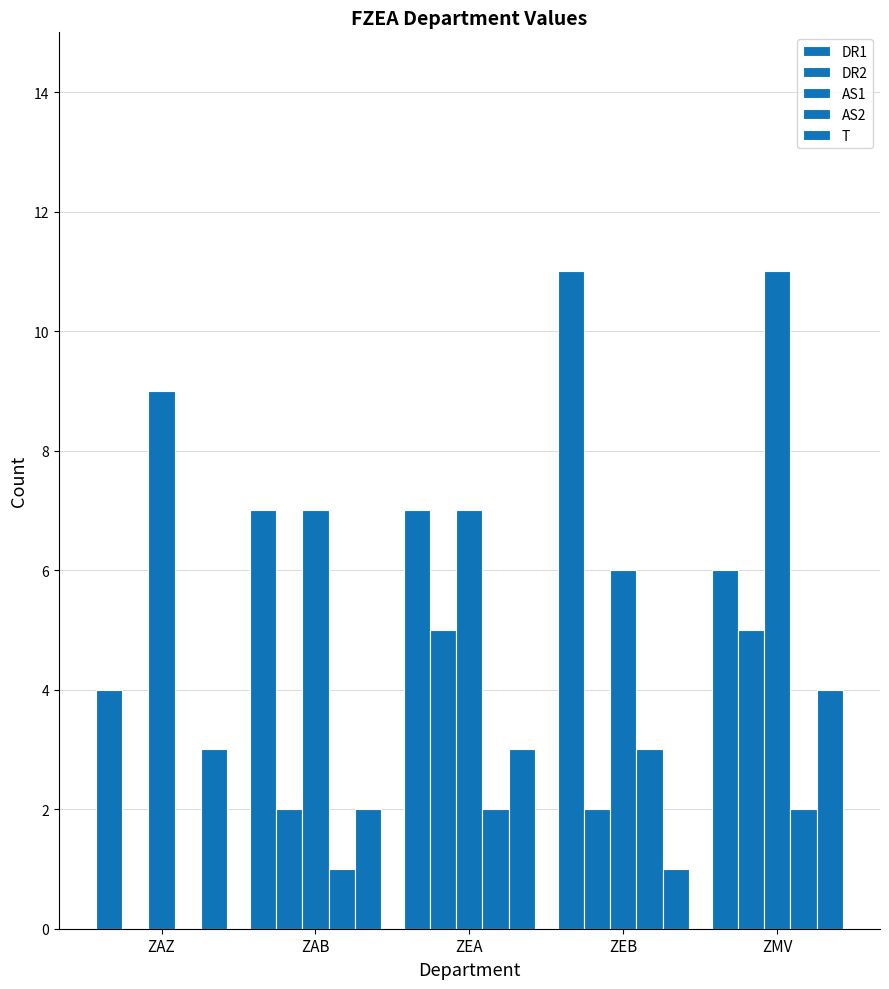

How many values in DR2 are above zero?

4